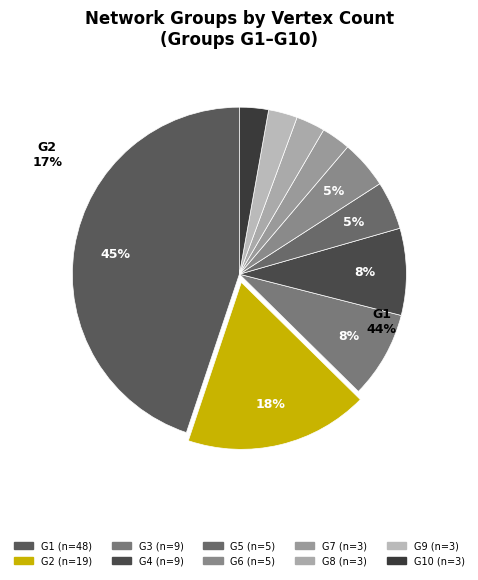

Rank the categories by value from lowest to highest.

G7, G8, G9, G10, G5, G6, G3, G4, G2, G1